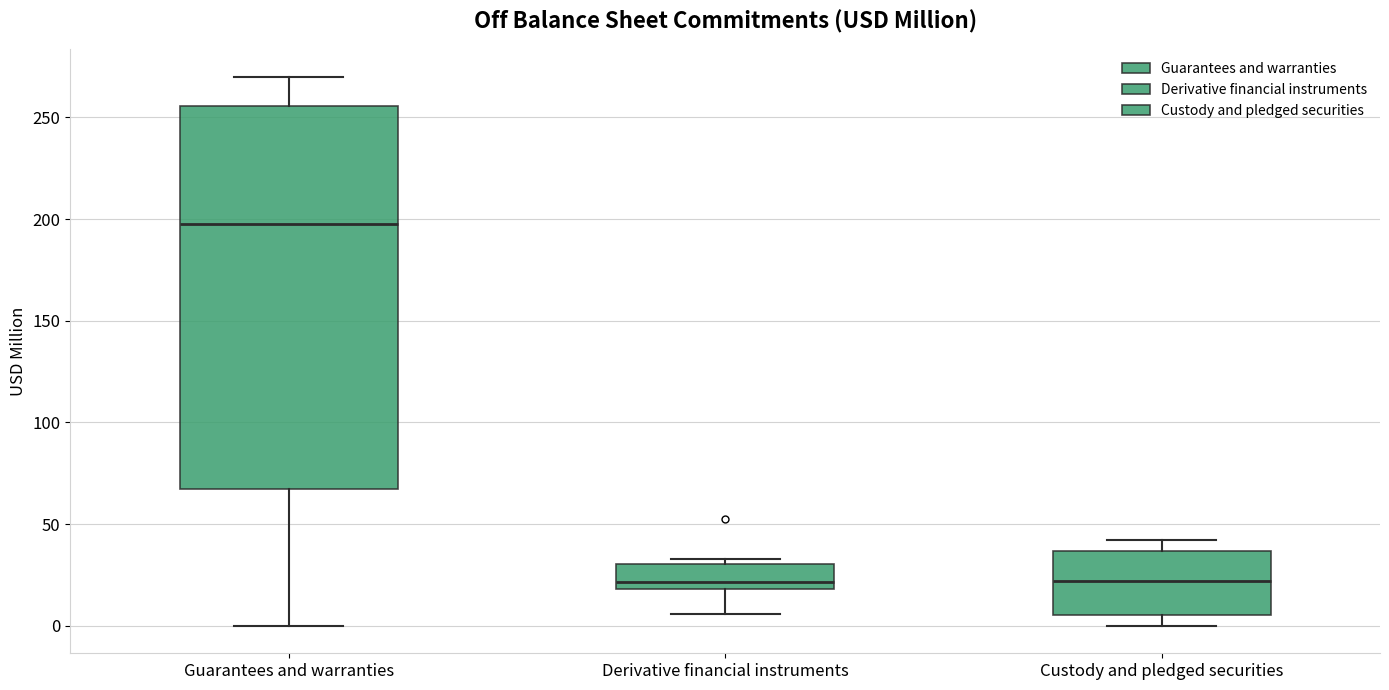

Where is the lower edge of the box for Derivative financial instruments on the y-axis? The values are not printed on the chart, so give them approximately, as read against the axis.

20